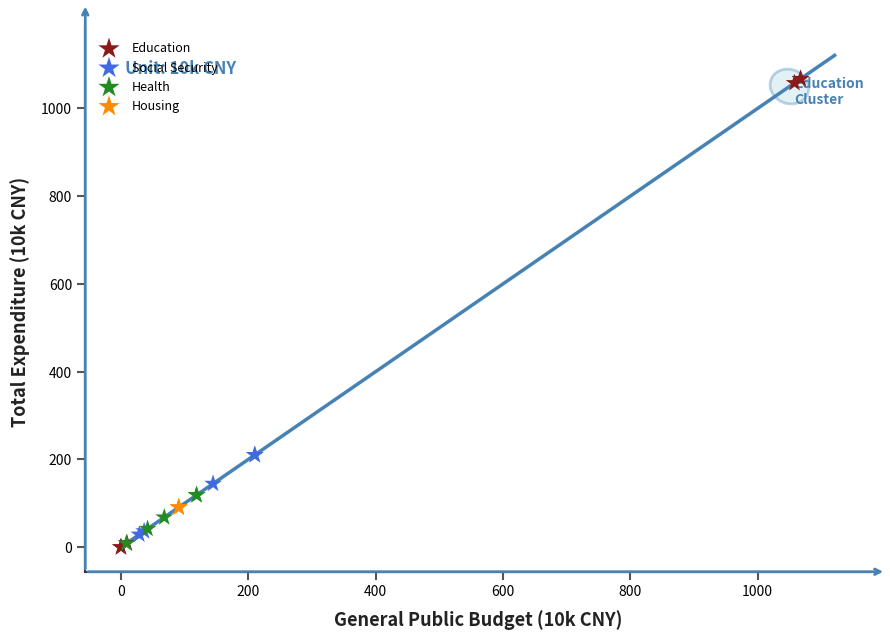

Which series reaches the maximum Y coordinate?

Education